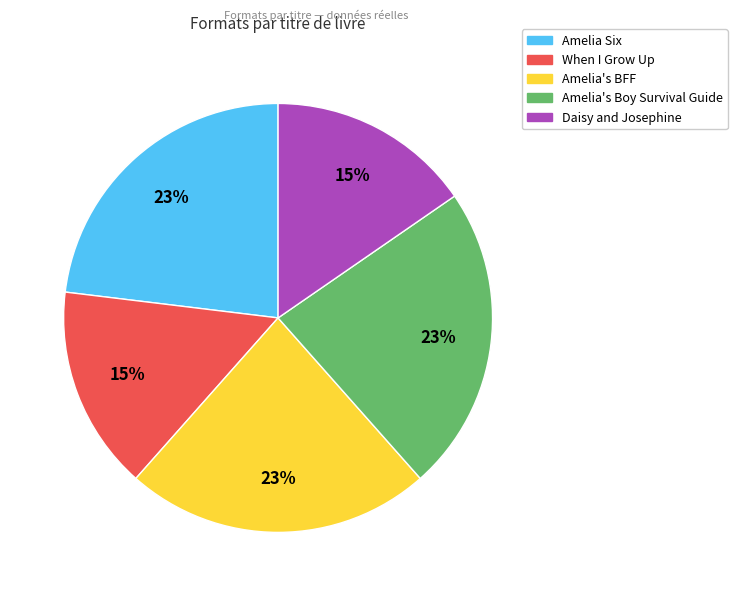

Does Amelia's BFF represent more than half of the total?

No